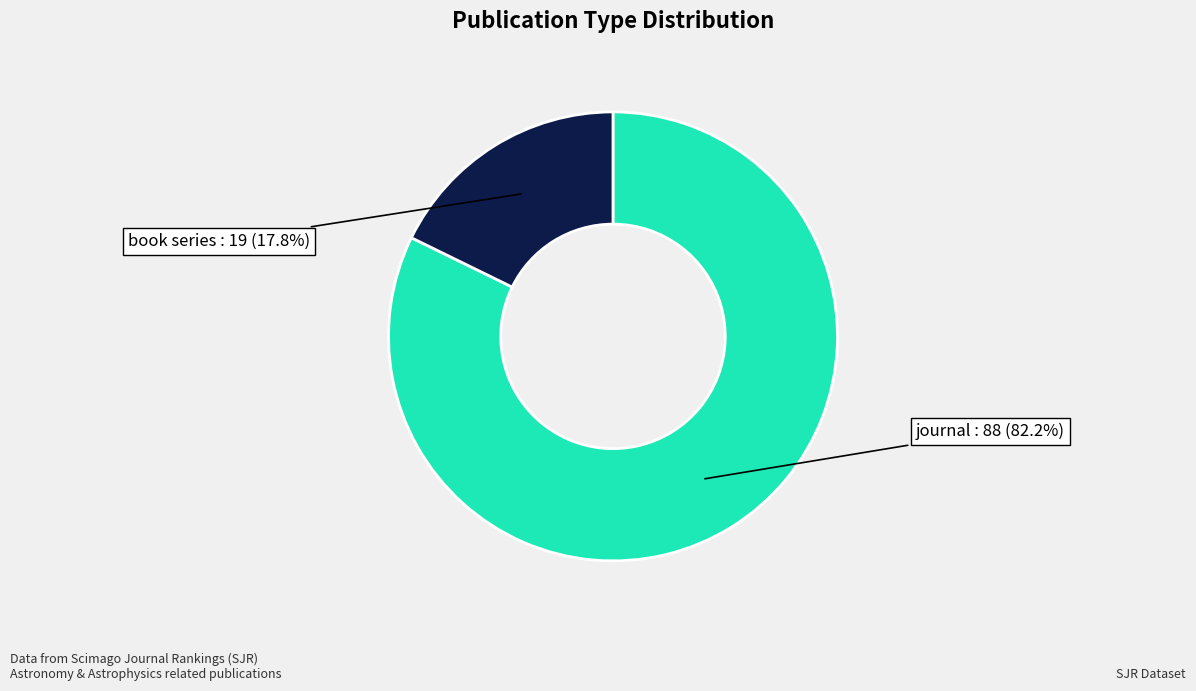

Does any single category account for the majority?

Yes